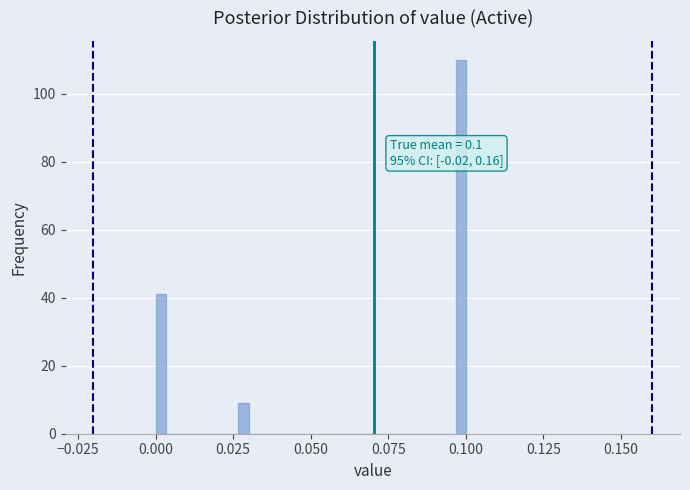

Read against the x-axis, roughly where is the centre of the tallest bar?

0.100